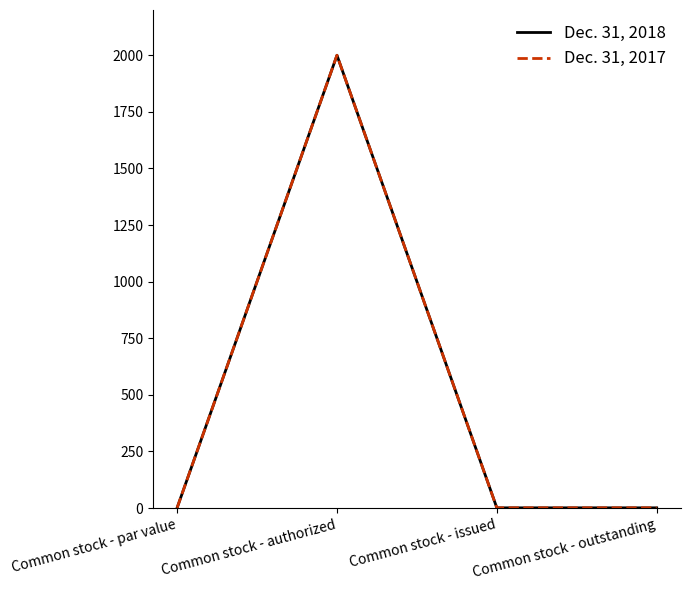

Does the chart display data point markers on the line(s)?

No